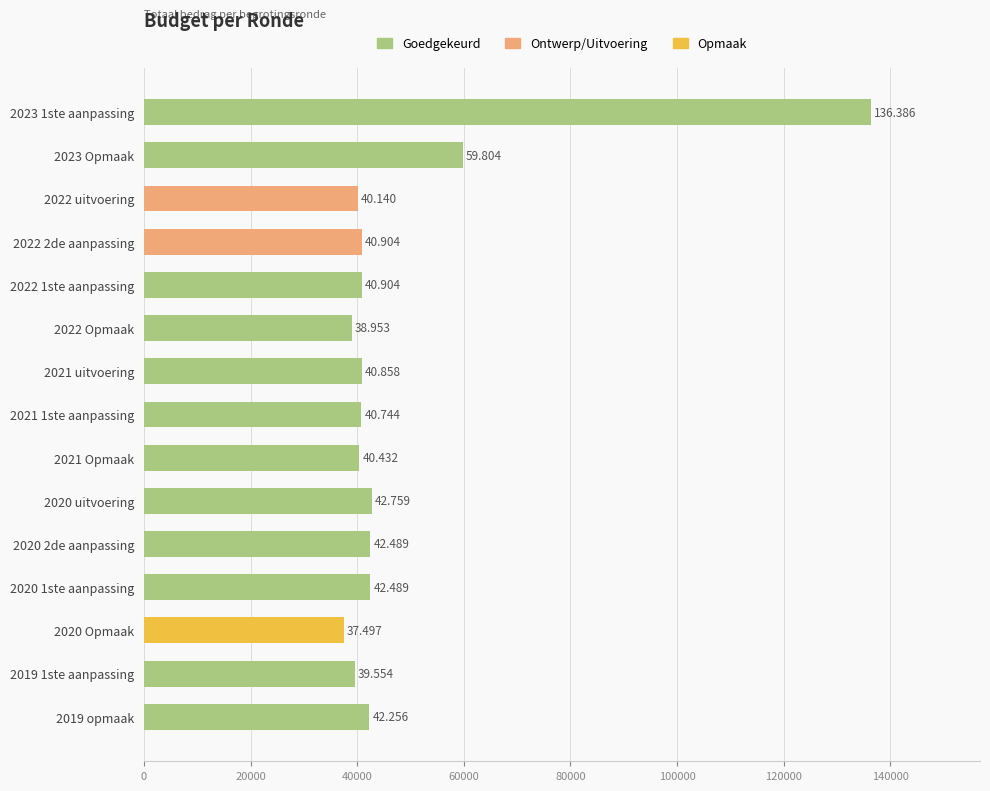

How many bars are there in total?

15